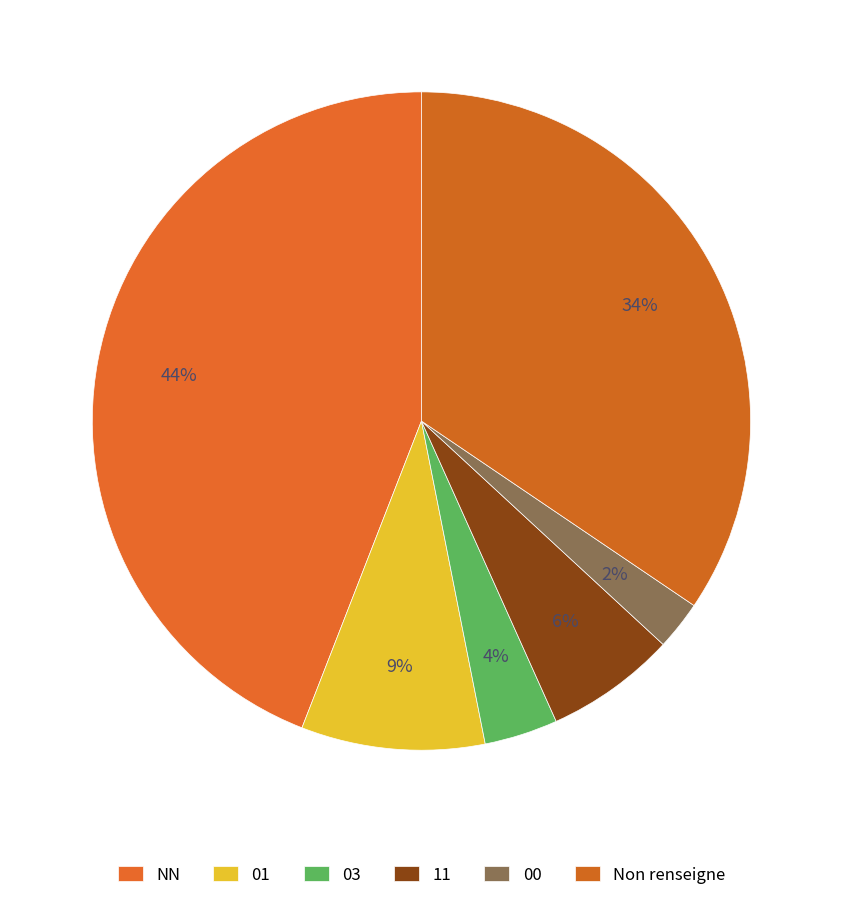

Does NN account for over 50% of the chart?

No